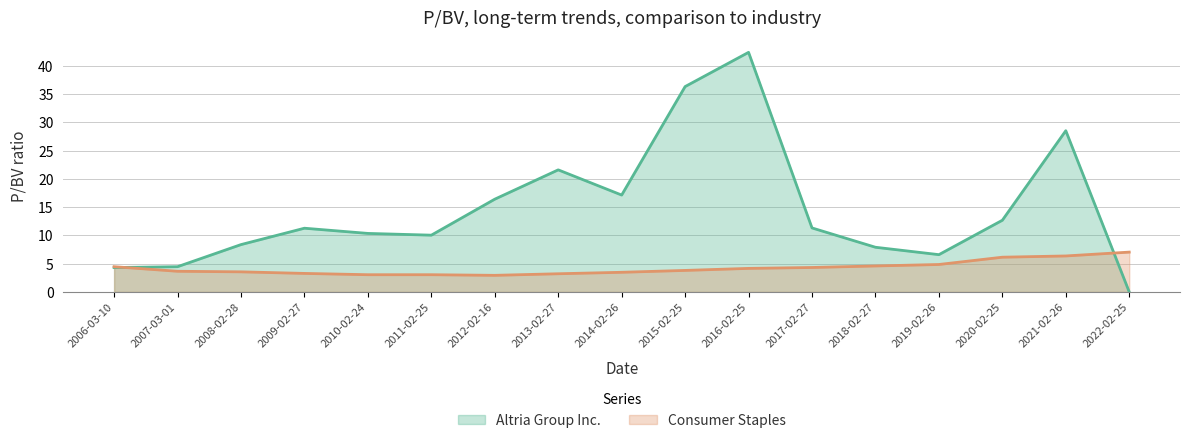

Reading right to left, list all the values displayed in this chart.

Altria Group Inc.: 0.0	28.5	12.7	6.6	7.9	11.3	42.4	36.4	17.1	21.6	16.4	10.1	10.4	11.3	8.4	4.5	4.3
Consumer Staples: 7.0	6.4	6.2	4.9	4.6	4.3	4.2	3.8	3.5	3.2	2.9	3.0	3.0	3.3	3.6	3.7	4.5